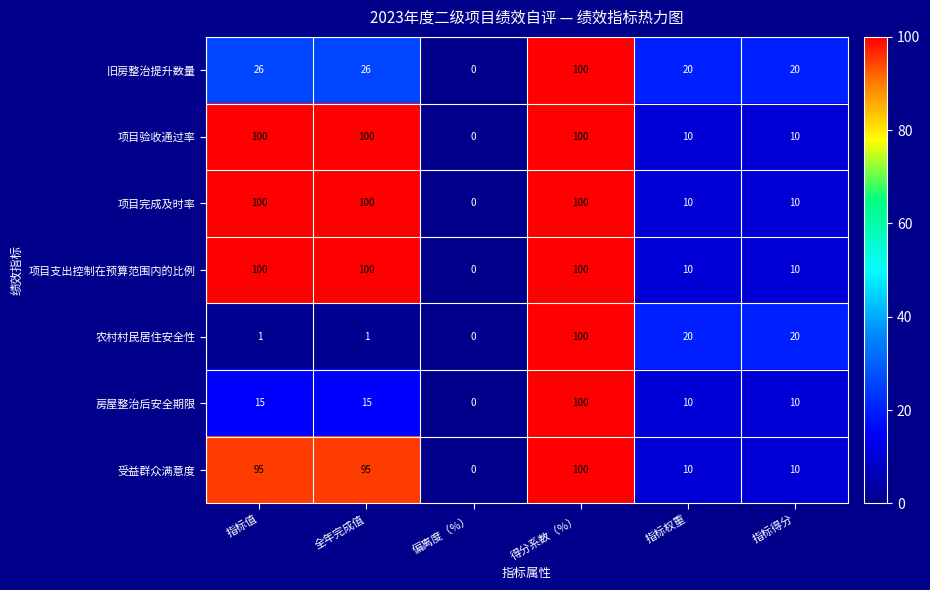

True or false: 旧房整治提升数量 has a value of 20 at 指标得分.

True